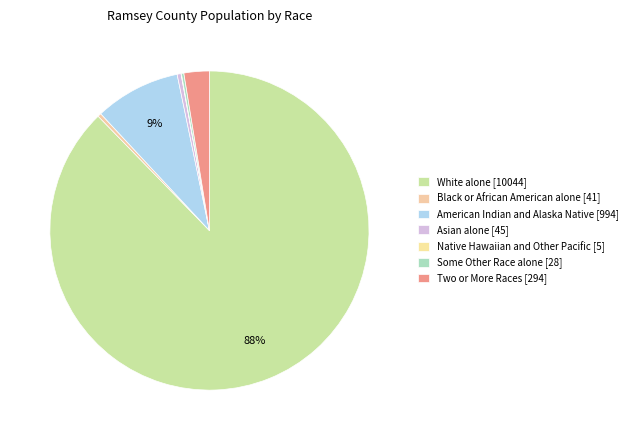

Combined, do Asian alone and American Indian and Alaska Native account for over 50%?

No